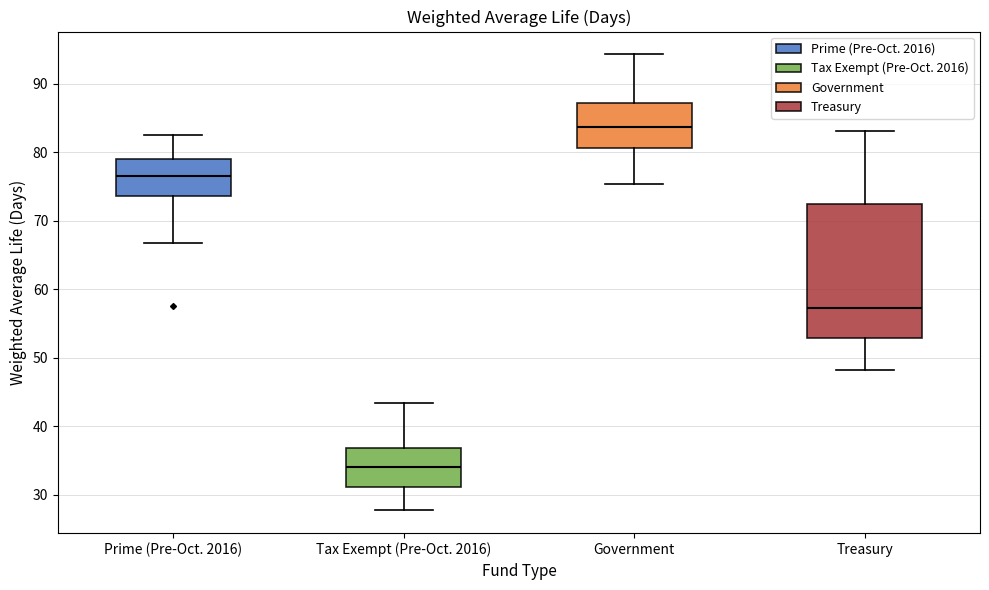

Reading left to right, read every box against the y-axis: the position of its median line, the range the box covers, and the ends of its whiskers. The values are not printed on the chart, so give them approximately, as read against the axis.

Prime (Pre-Oct. 2016): median 77, box 74 to 79, whiskers 67 to 82
Tax Exempt (Pre-Oct. 2016): median 34, box 31 to 37, whiskers 28 to 43
Government: median 84, box 81 to 87, whiskers 75 to 94
Treasury: median 57, box 53 to 72, whiskers 48 to 83